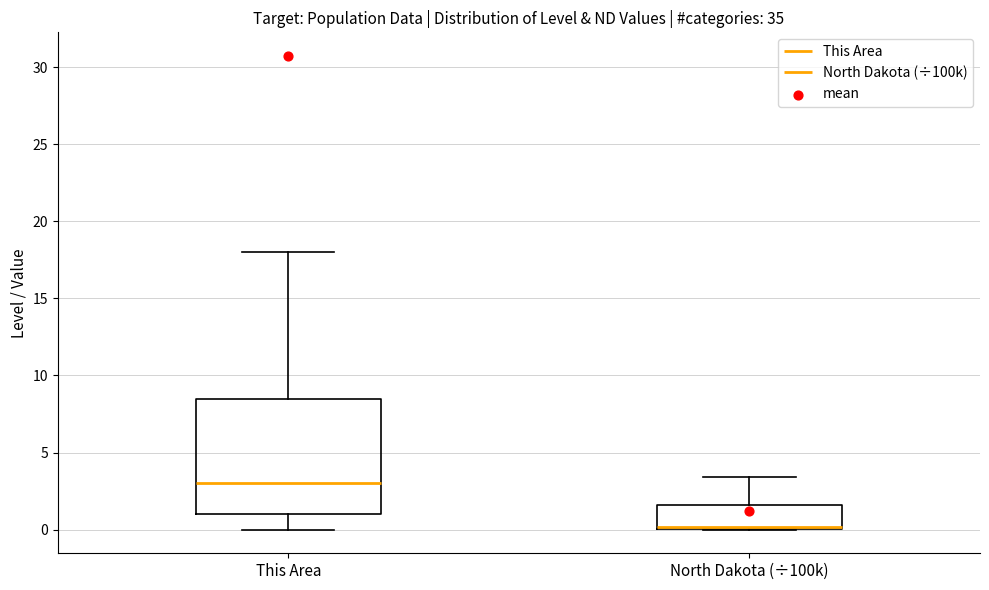

Comparing the boxes themselves (not the whiskers), which one is the tallest?

This Area